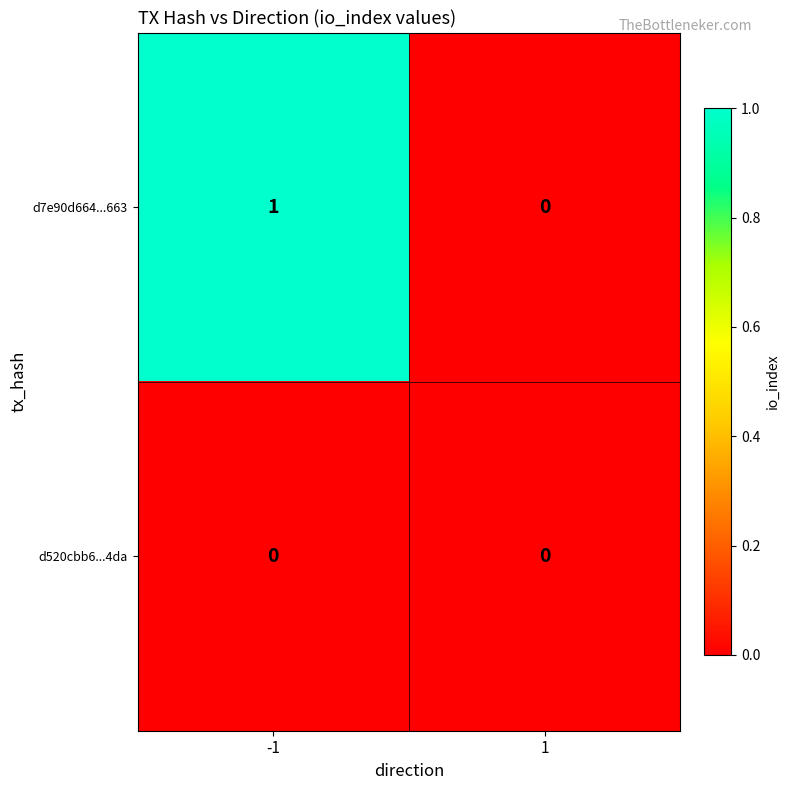

Is it true that d7e90d664...663 equals 1 at -1?

True